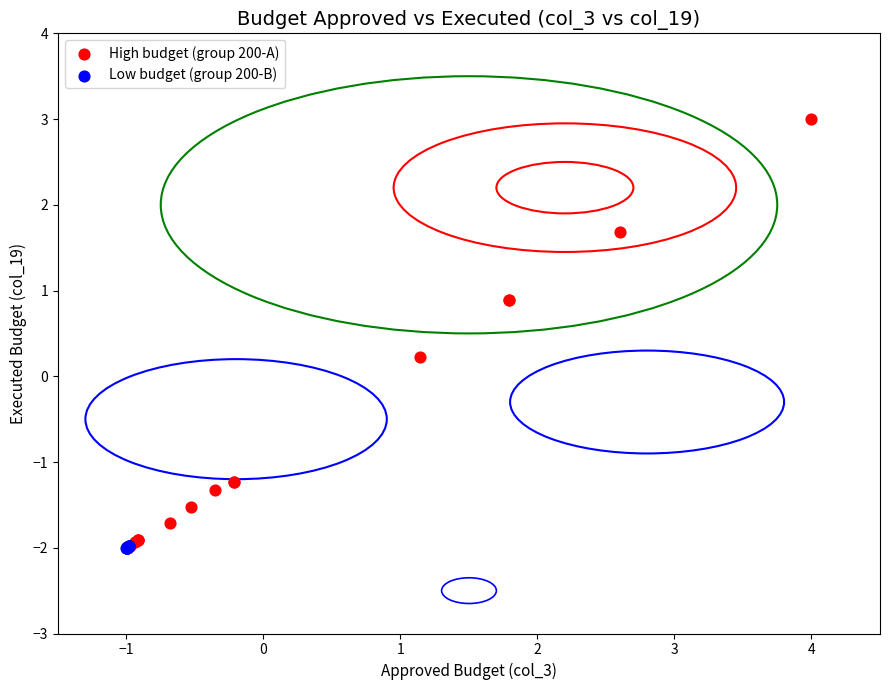

Which series contains the highest Y value?

High budget (group 200-A)